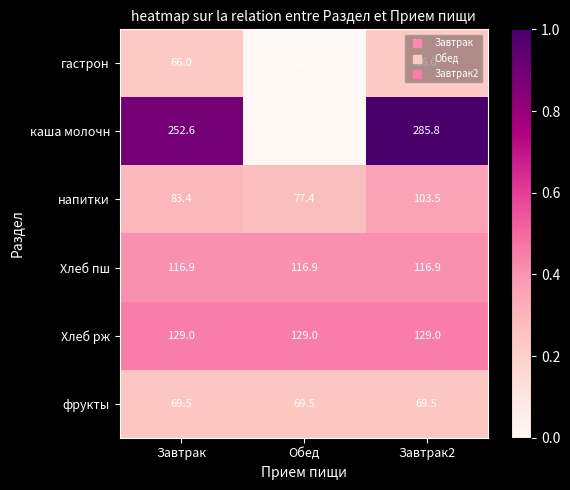

List the series in order of their peak value, highest first.

каша молочн, Хлеб рж, Хлеб пш, напитки, фрукты, гастрон